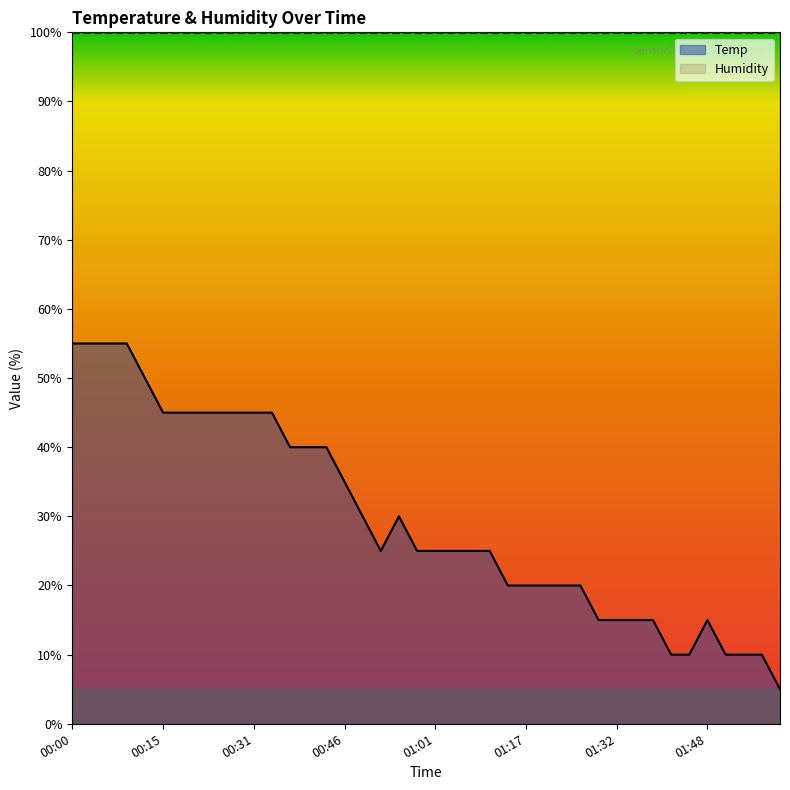

The value at 00:18 is 45.0. True or false?

True